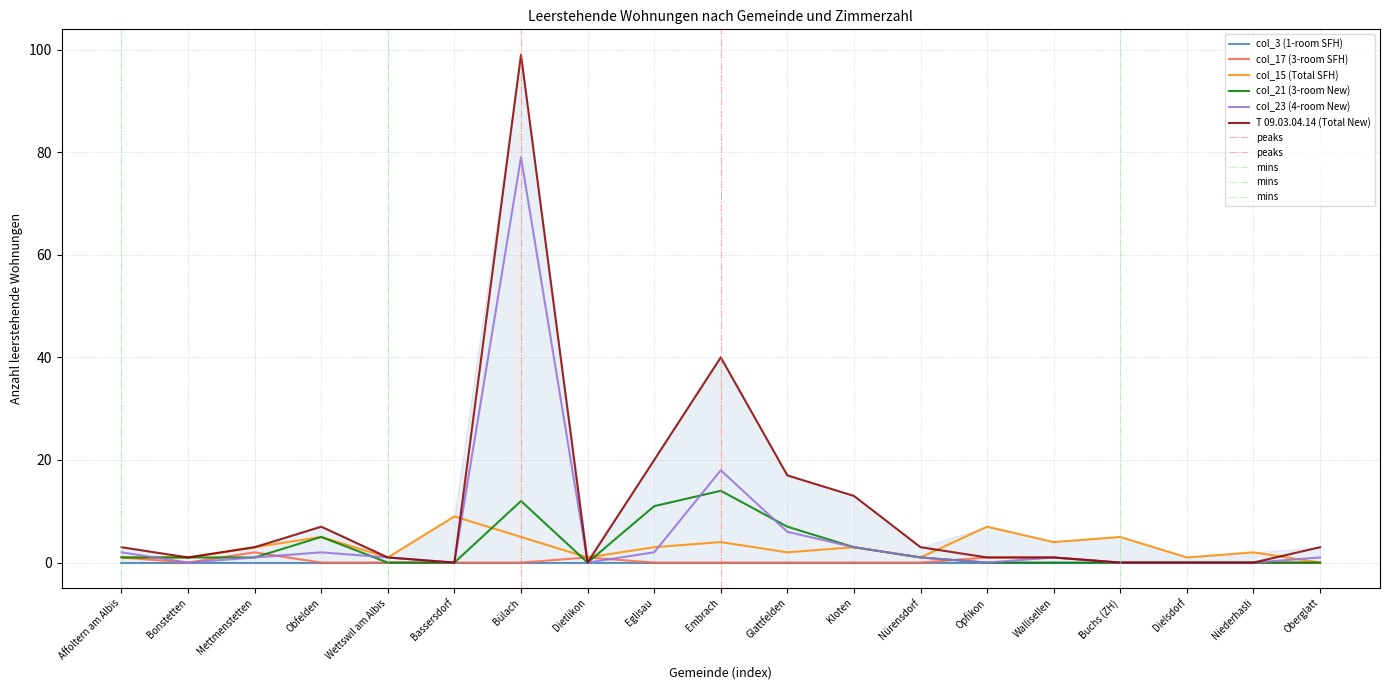

True or false: col_17 (3-room SFH) and col_21 (3-room New) cross at least once.

True